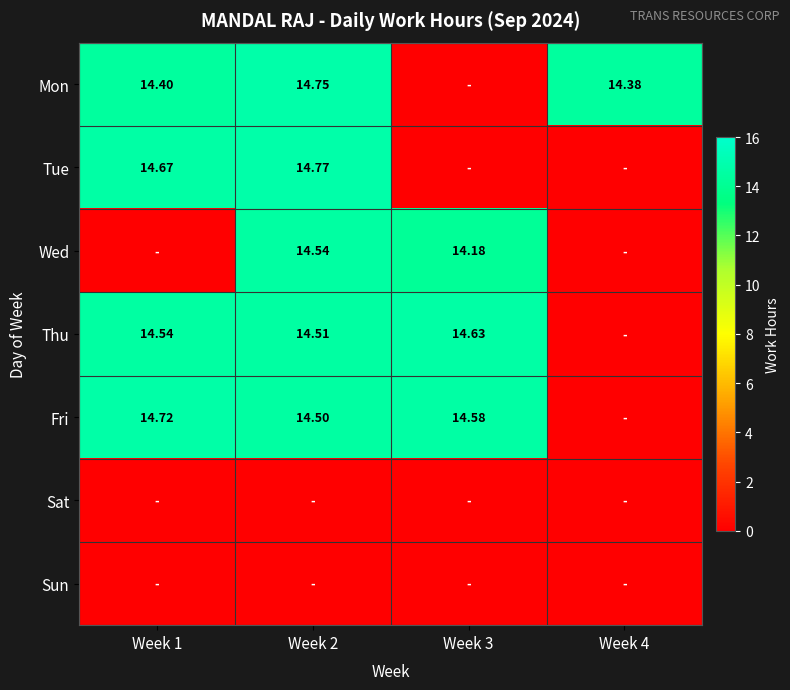

True or false: Wed has a value of 14.5 at Week 2.

True